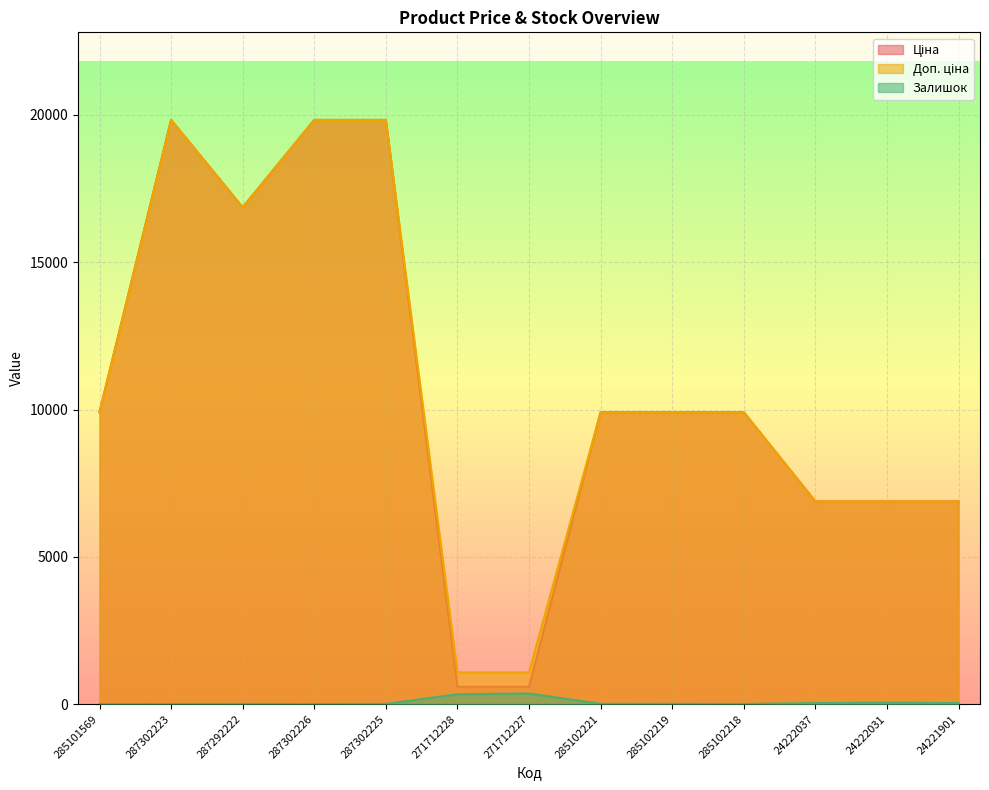

At how many categories does at least one series exceed 411?

13